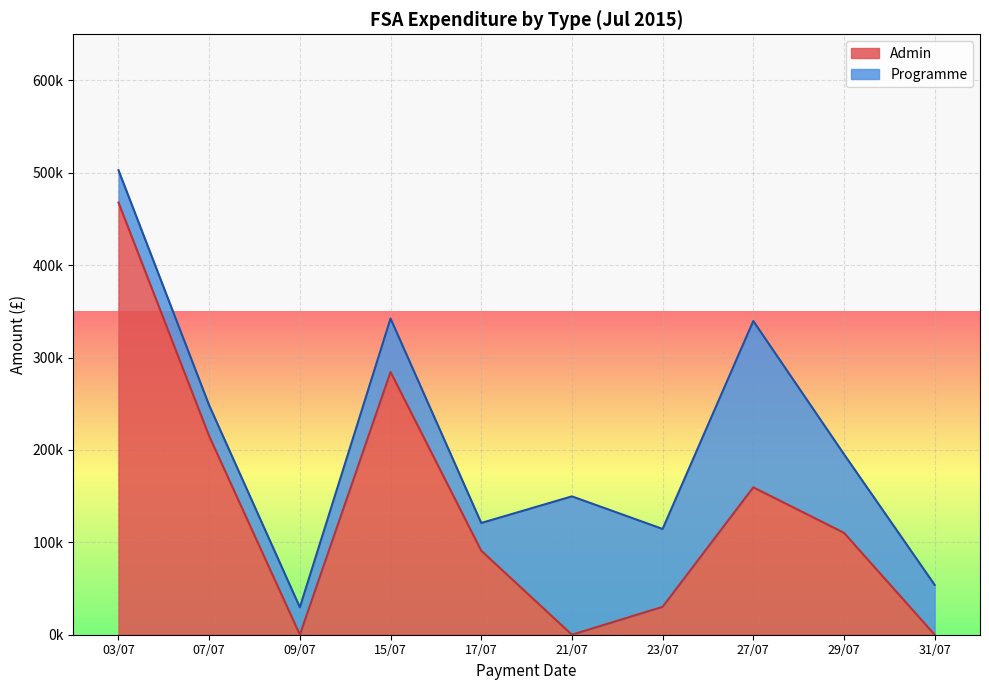

How many lines are shown in the chart?

2